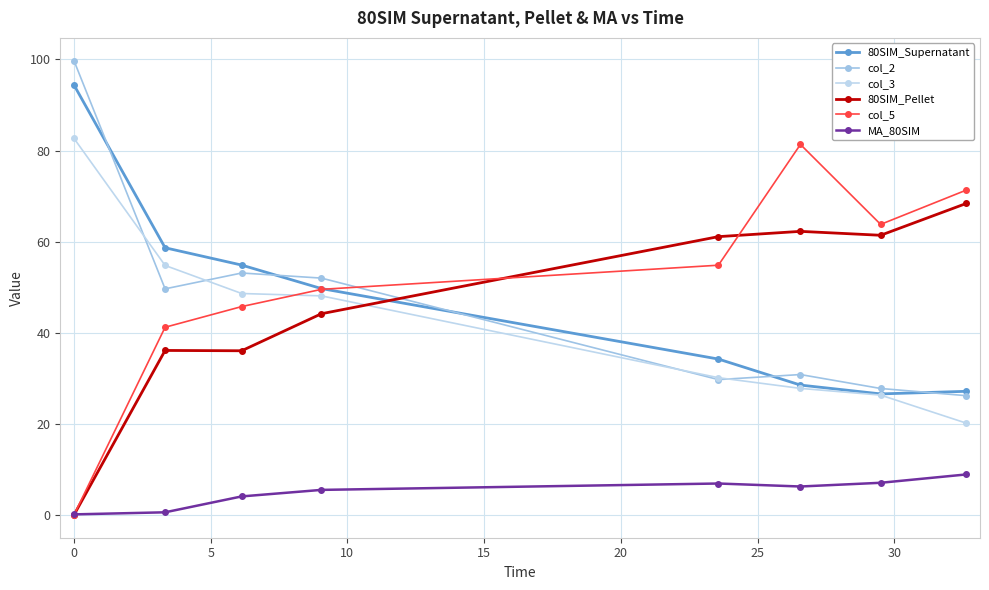

Count the number of categories in the chart.

8